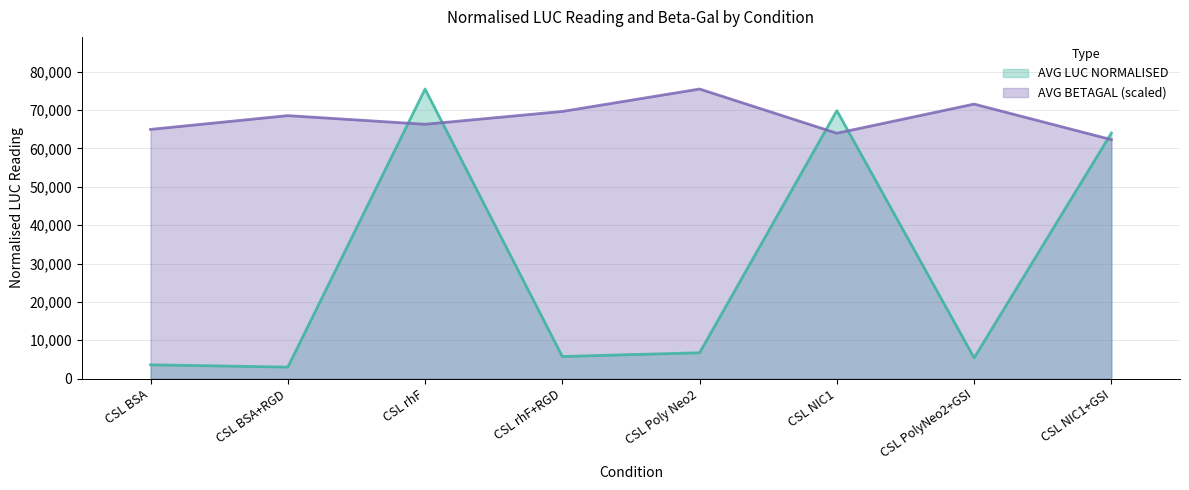

Reading left to right, what are all the values shown in this chart?

AVG LUC NORMALISED: 3612.5	3010.5	75501.0	5773.5	6749.0	69877.0	5419.5	64026.0
AVG BETAGAL: 64977.6	68568.9	66313.9	69654.7	75501.0	63975.4	71575.6	62305.0